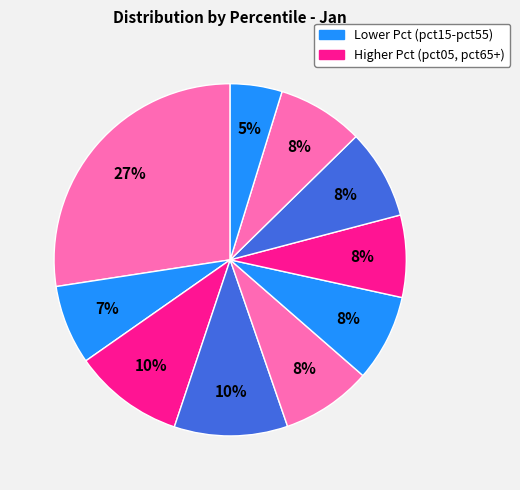

Count the number of slices in the pie.

10